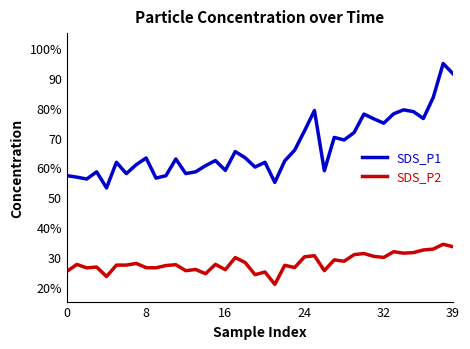

What is the average value of the SDS_P1 series?

66.6